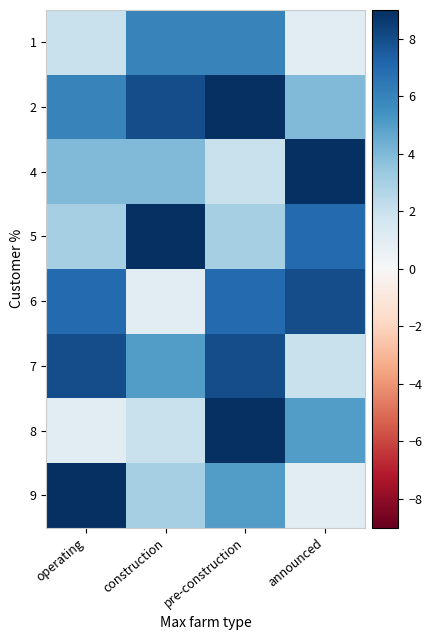

What is the total value across all series at announced?

37